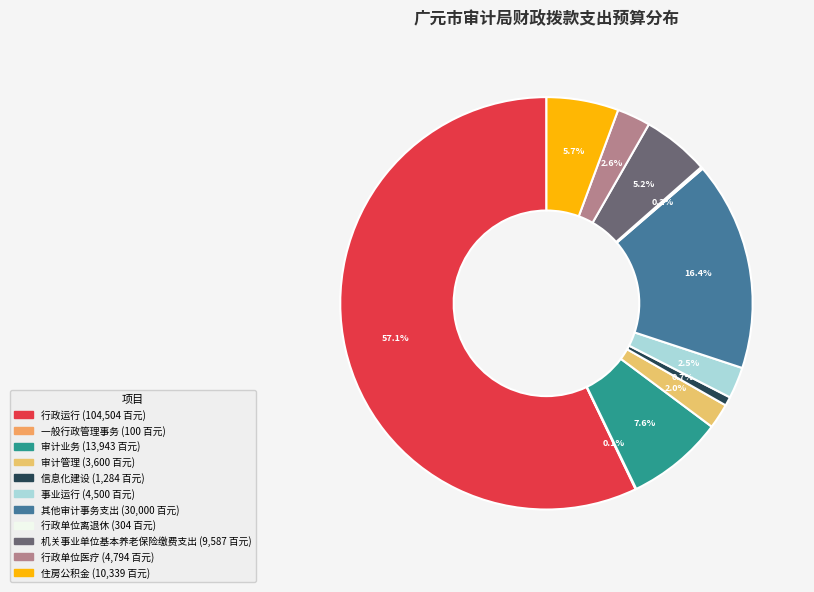

Which has a higher value, 行政单位离退休 or 行政运行?

行政运行